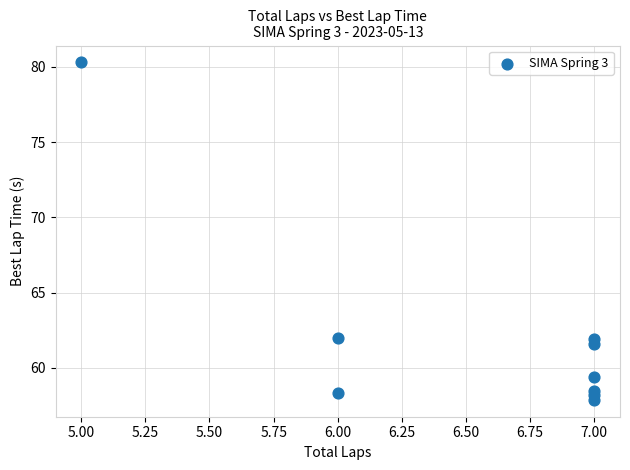

What is the average Y value?

62.0